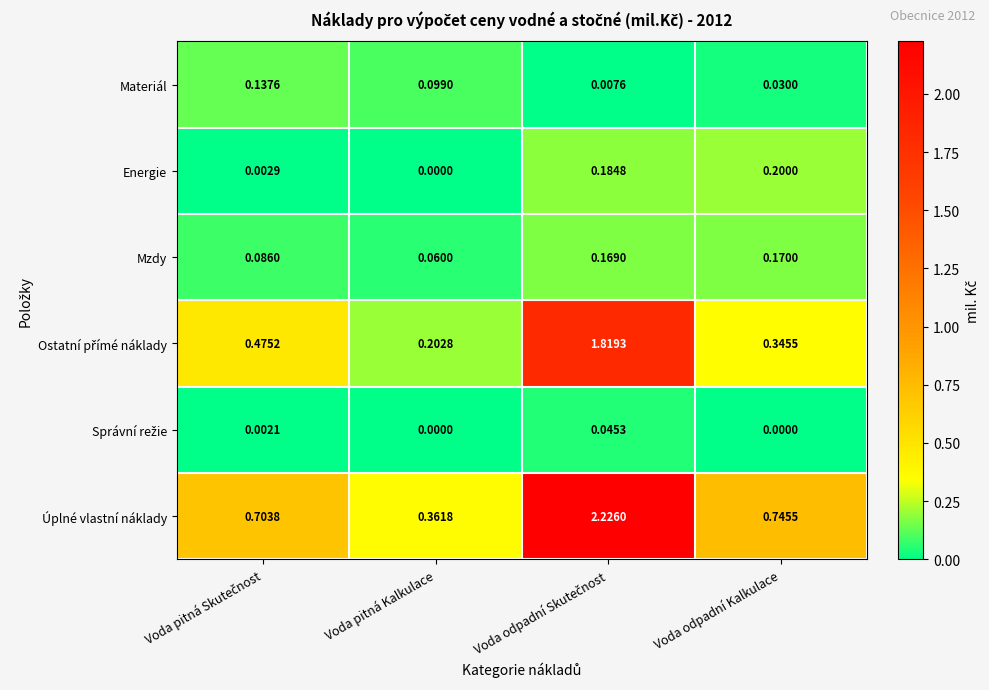

Which series has the widest spread of values?

Úplné vlastní náklady